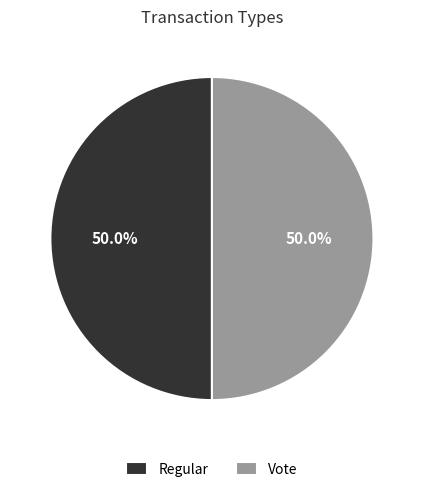

What percentage do Vote and Regular together represent?

100.0%